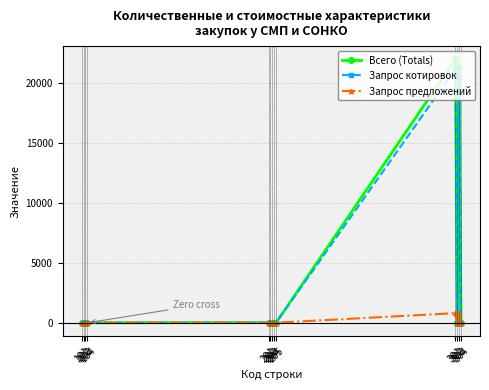

List the series in order of their peak value, lowest first.

Запрос предложений, Запрос котировок, Всего (Totals)